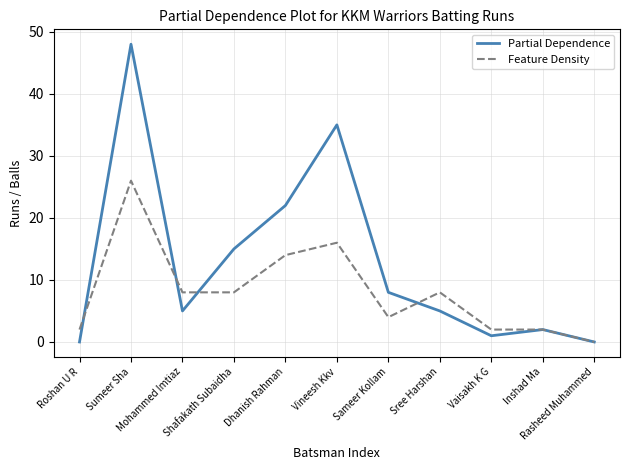

Reading left to right, transcribe all the data shown in this chart.

Partial Dependence: Roshan U R=0	Sumeer Sha=48	Mohammed Imtiaz=5	Shafakath Subaidha=15	Dhanish Rahman=22	Vineesh Kkv=35	Sameer Kollam=8	Sree Harshan=5	Vaisakh K G=1	Inshad Ma=2	Rasheed Muhammed=0
Feature Density: Roshan U R=2	Sumeer Sha=26	Mohammed Imtiaz=8	Shafakath Subaidha=8	Dhanish Rahman=14	Vineesh Kkv=16	Sameer Kollam=4	Sree Harshan=8	Vaisakh K G=2	Inshad Ma=2	Rasheed Muhammed=0